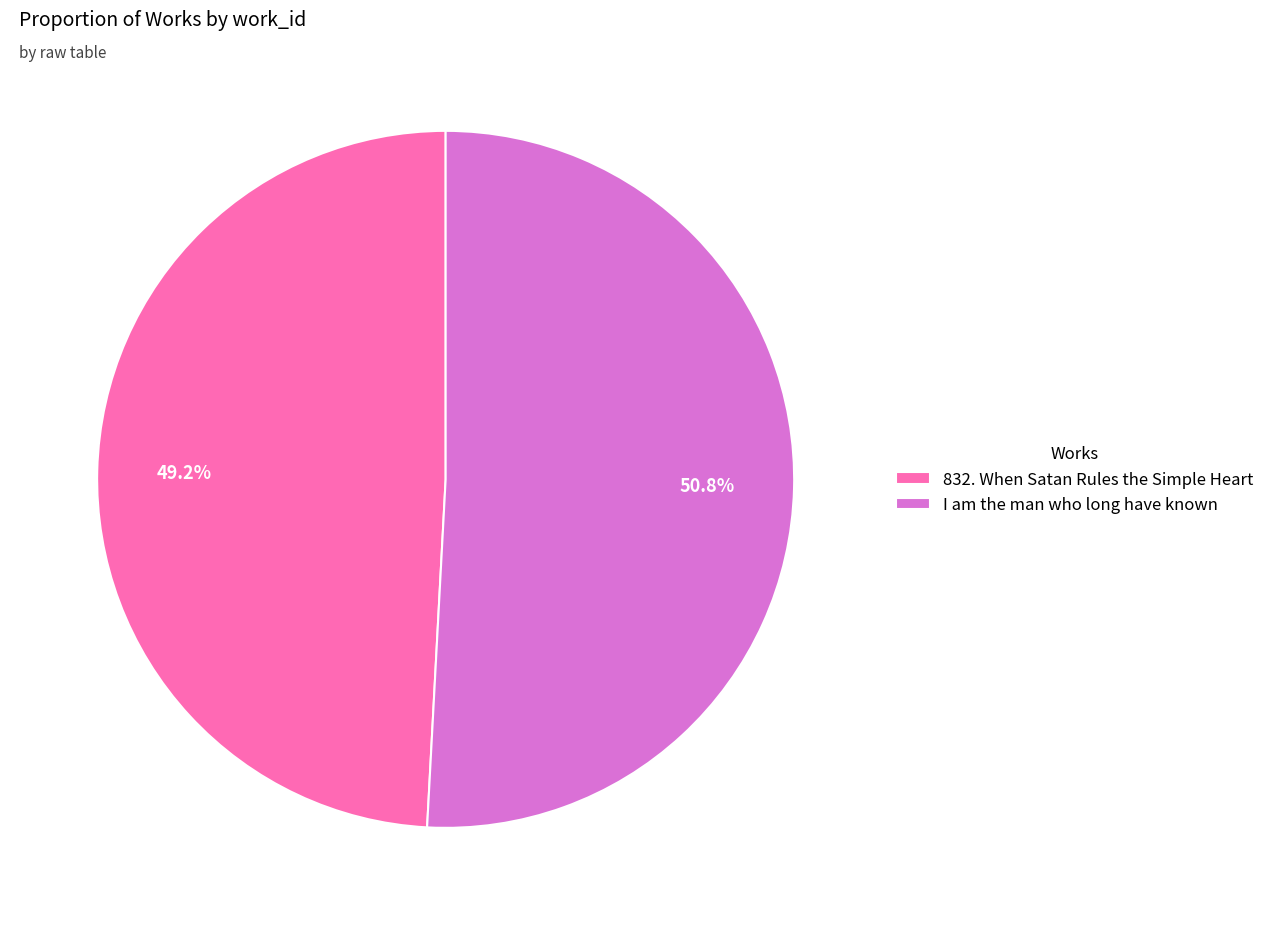

How many segments does this pie chart have?

2